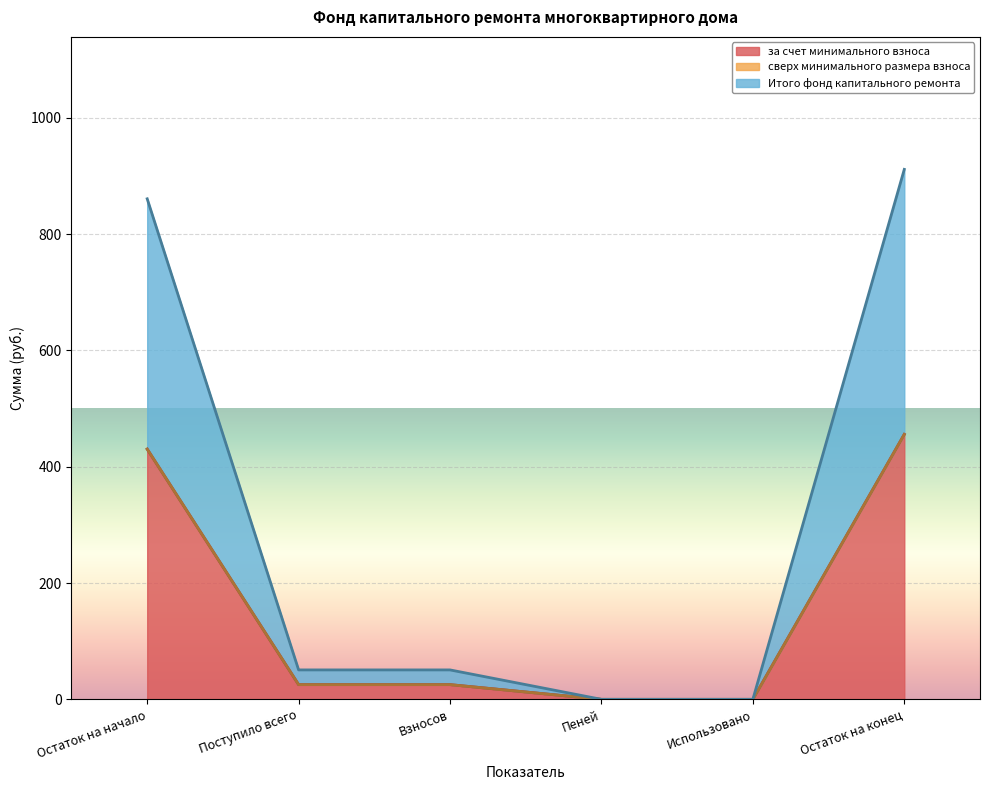

At which label is Итого фонд капитального ремонта closest to 227?

Поступило всего